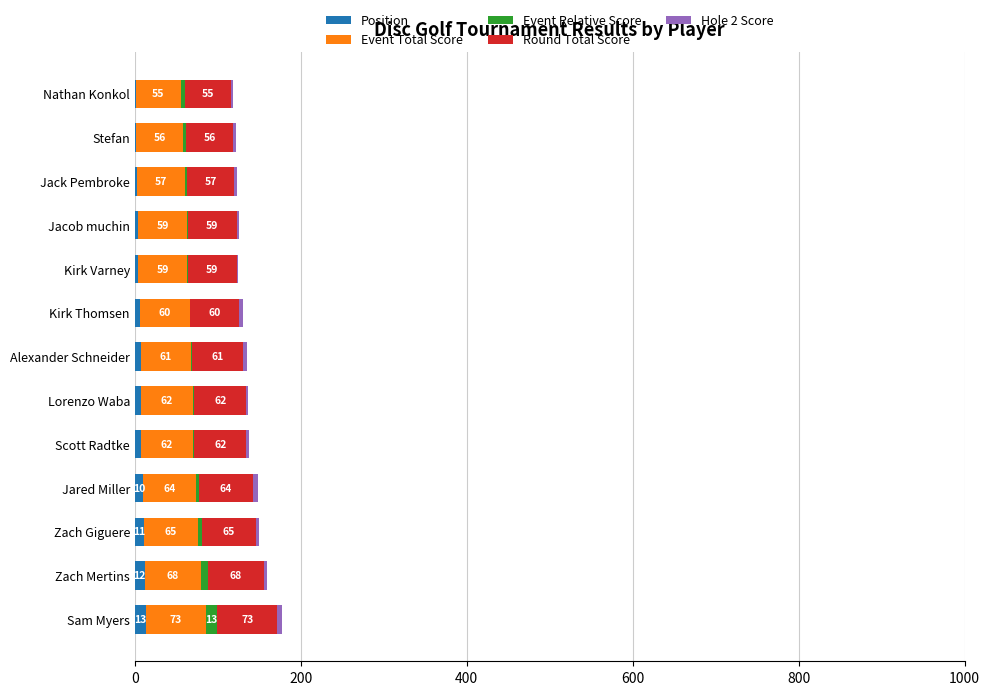

How many data points does each series have?

13